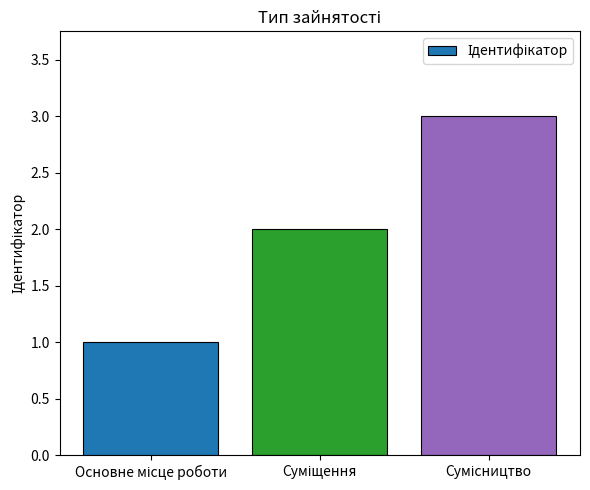

Are the bars grouped side by side (vs. stacked)?

No